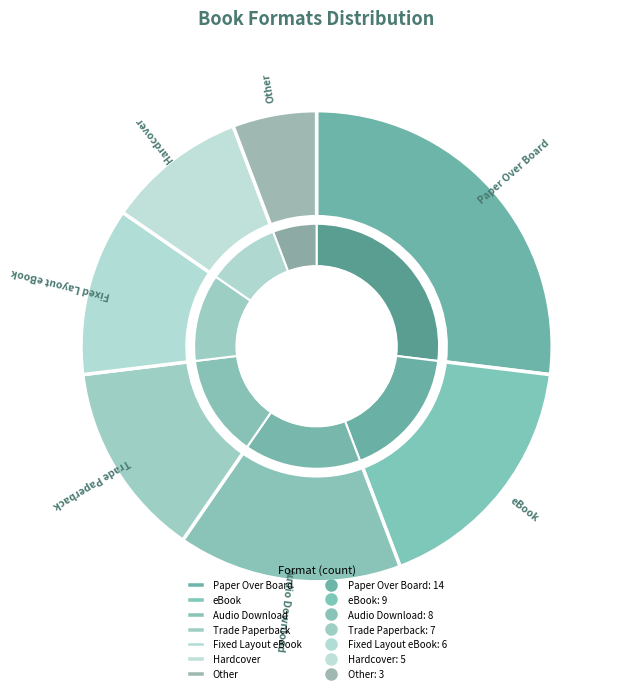

The Trade Paperback slice represents 1% of the pie. True or false?

False